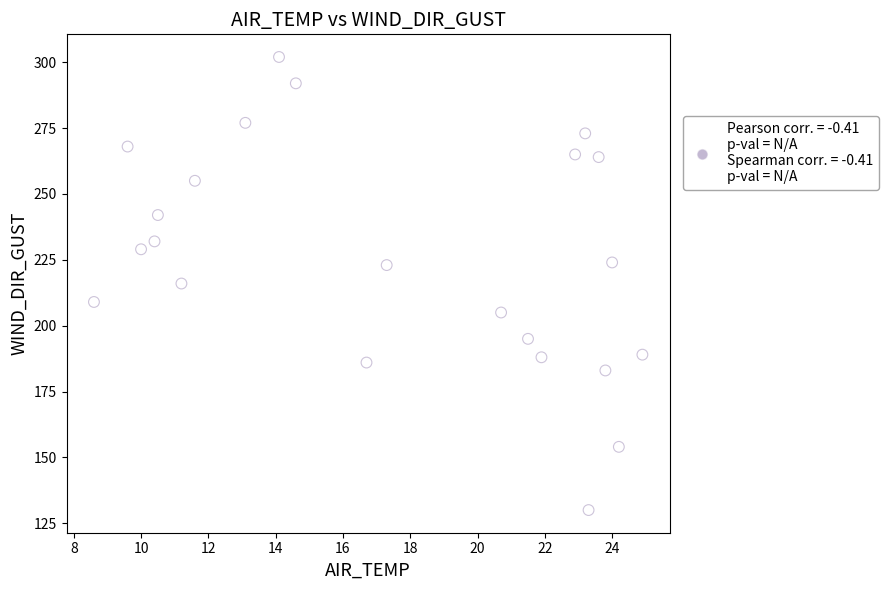

What is the range of Y values (max minus min)?

172